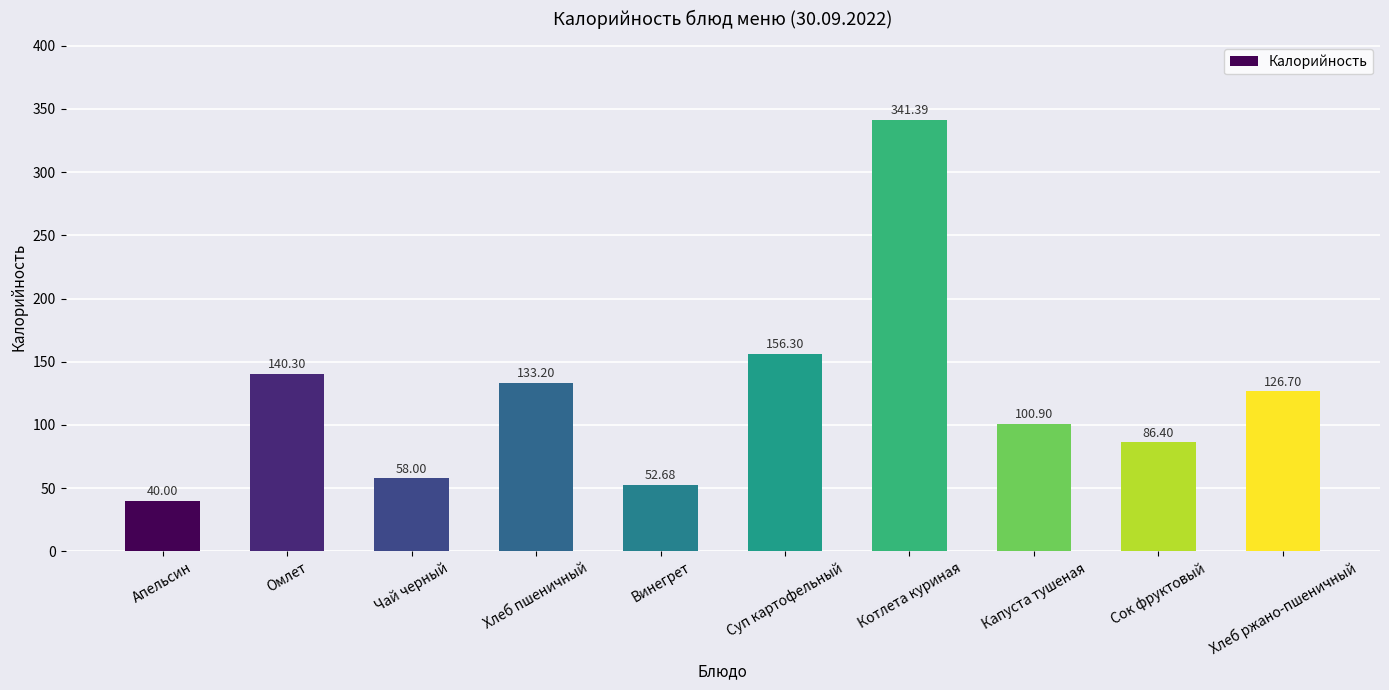

What is the sum of the values at Хлеб пшеничный and Суп картофельный?

289.5